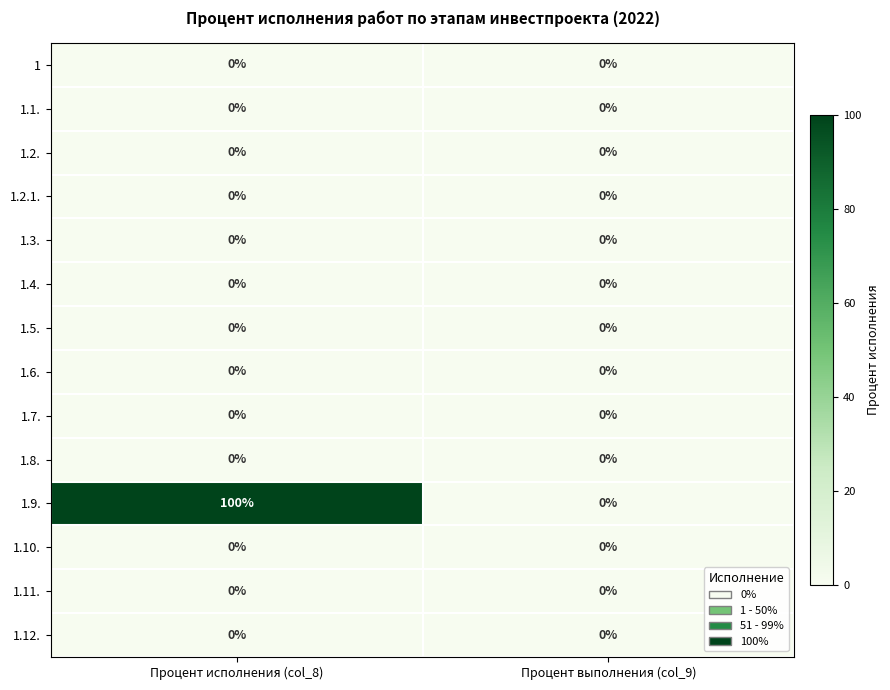

Reading left to right, transcribe all the data shown in this chart.

1: Процент исполнения (col_8)=0	Процент выполнения (col_9)=0
1.1.: Процент исполнения (col_8)=0	Процент выполнения (col_9)=0
1.2.: Процент исполнения (col_8)=0	Процент выполнения (col_9)=0
1.2.1.: Процент исполнения (col_8)=0	Процент выполнения (col_9)=0
1.3.: Процент исполнения (col_8)=0	Процент выполнения (col_9)=0
1.4.: Процент исполнения (col_8)=0	Процент выполнения (col_9)=0
1.5.: Процент исполнения (col_8)=0	Процент выполнения (col_9)=0
1.6.: Процент исполнения (col_8)=0	Процент выполнения (col_9)=0
1.7.: Процент исполнения (col_8)=0	Процент выполнения (col_9)=0
1.8.: Процент исполнения (col_8)=0	Процент выполнения (col_9)=0
1.9.: Процент исполнения (col_8)=100	Процент выполнения (col_9)=0
1.10.: Процент исполнения (col_8)=0	Процент выполнения (col_9)=0
1.11.: Процент исполнения (col_8)=0	Процент выполнения (col_9)=0
1.12.: Процент исполнения (col_8)=0	Процент выполнения (col_9)=0